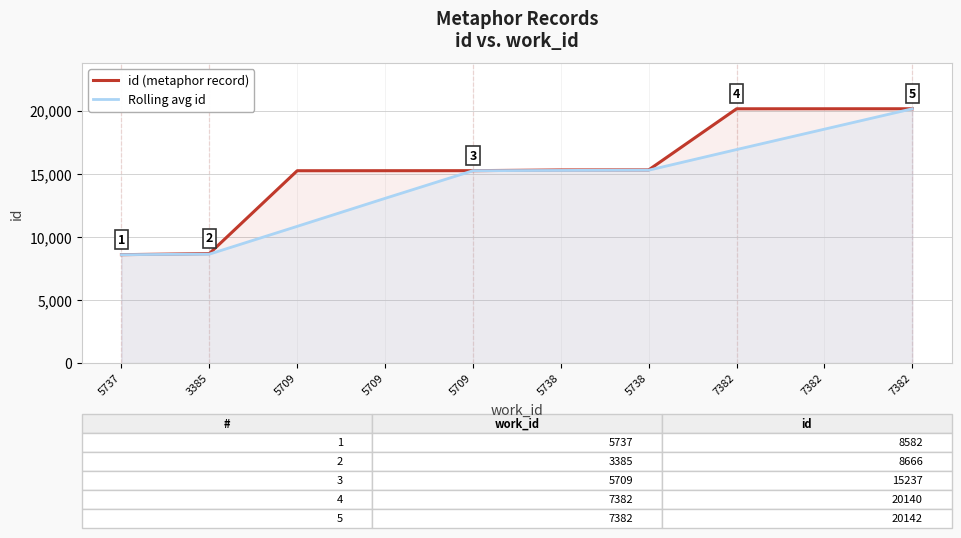

Reading left to right, what are all the values shown in this chart?

id (metaphor record): 8582.0	8666.0	15233.0	15235.0	15237.0	15293.0	15299.0	20140.0	20141.0	20142.0
Rolling avg id: 8582.0	8624.0	10827.0	13044.7	15235.0	15255.0	15276.3	16910.7	18526.7	20141.0